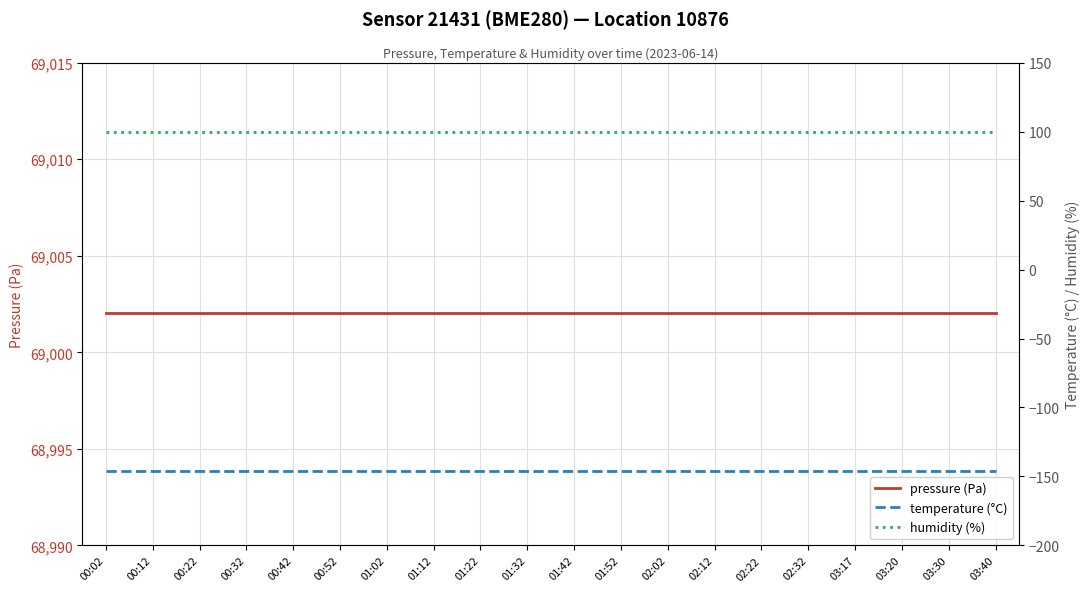

What is the total value across all series at 01:32?

68956.0